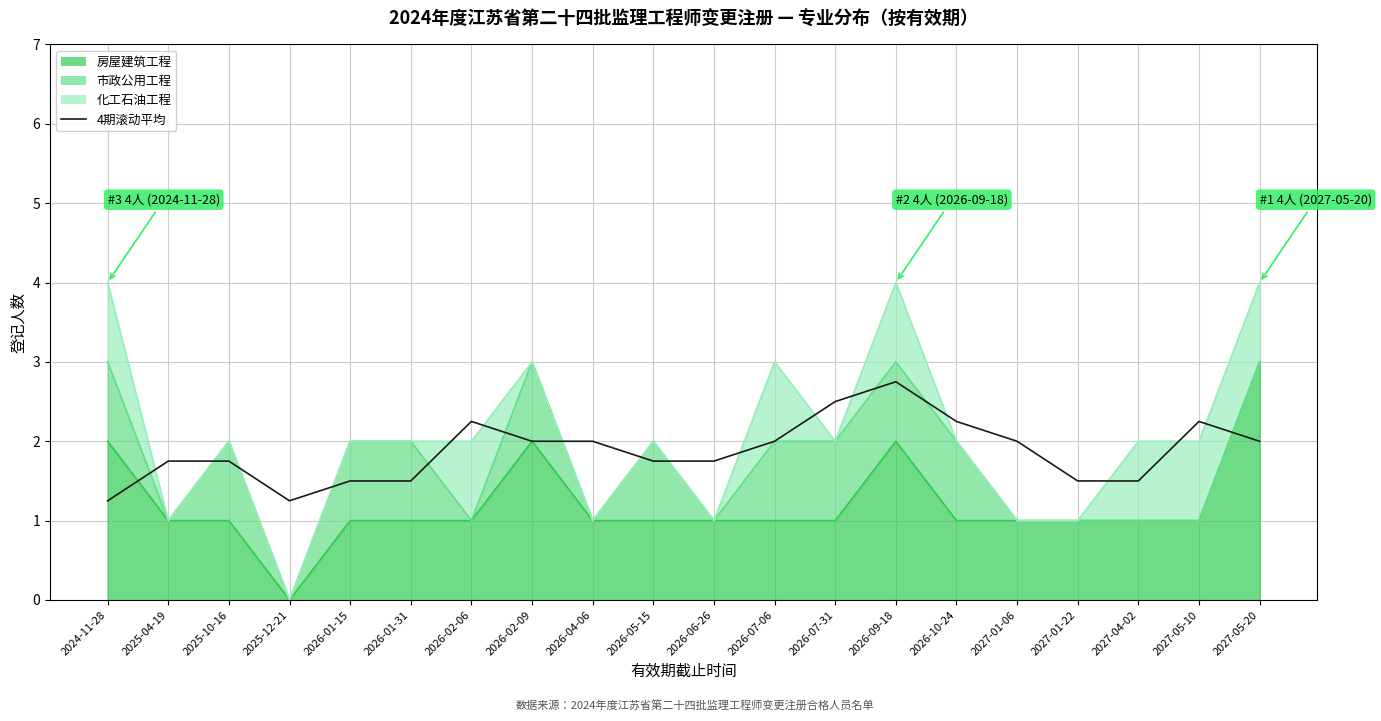

What is the sum of all values?

37.5